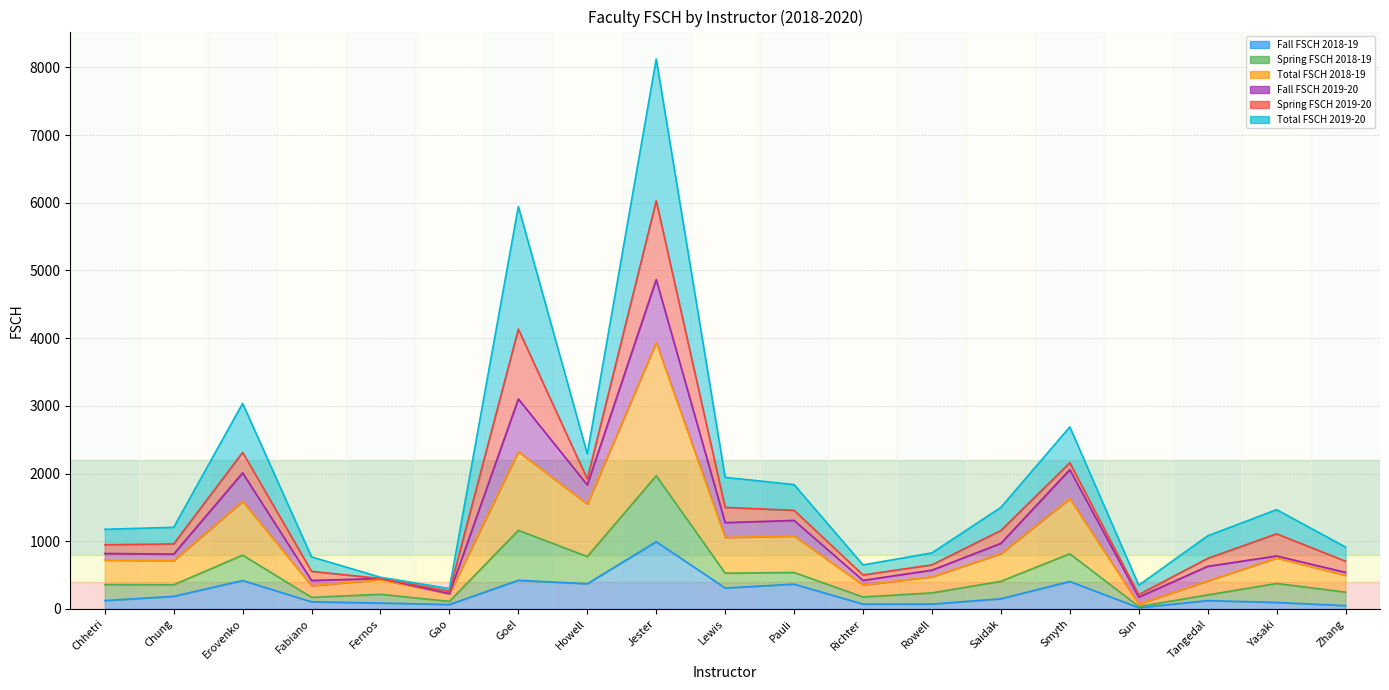

In Fall FSCH 2018-19, how many points are higher than both neighbors (excluding endpoints)?

6